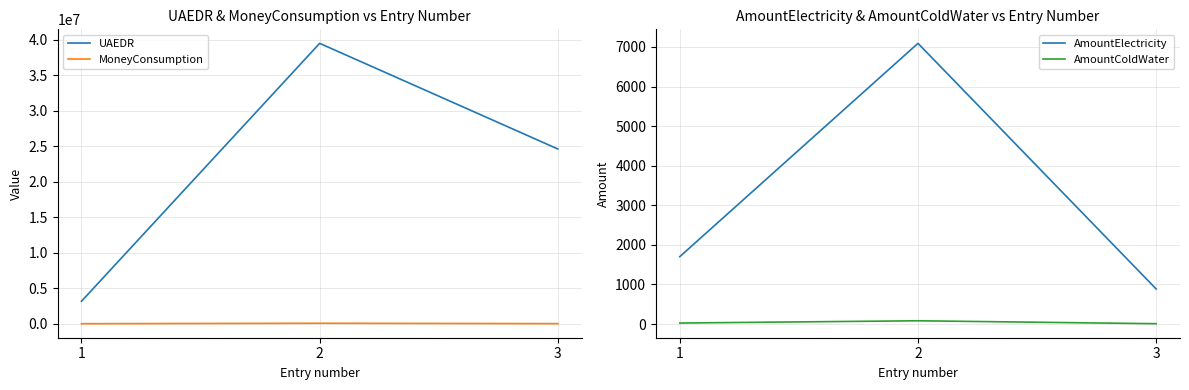

Reading right to left, transcribe all the data shown in this chart.

UAEDR: 3=24621273.0	2=39483390.0	1=3195636.0
MoneyConsumption: 3=50829.3	2=103081.5	1=41203.6
AmountElectricity: 3=885.0	2=7091.0	1=1702.0
AmountColdWater: 3=8.0	2=82.0	1=25.0